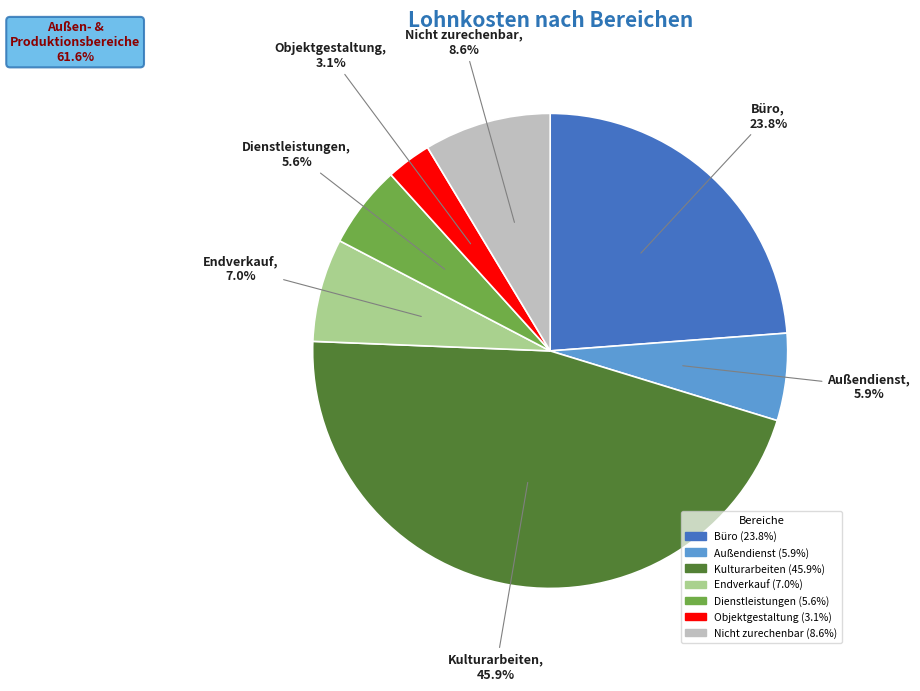

What is the largest slice in the pie chart?

Kulturarbeiten